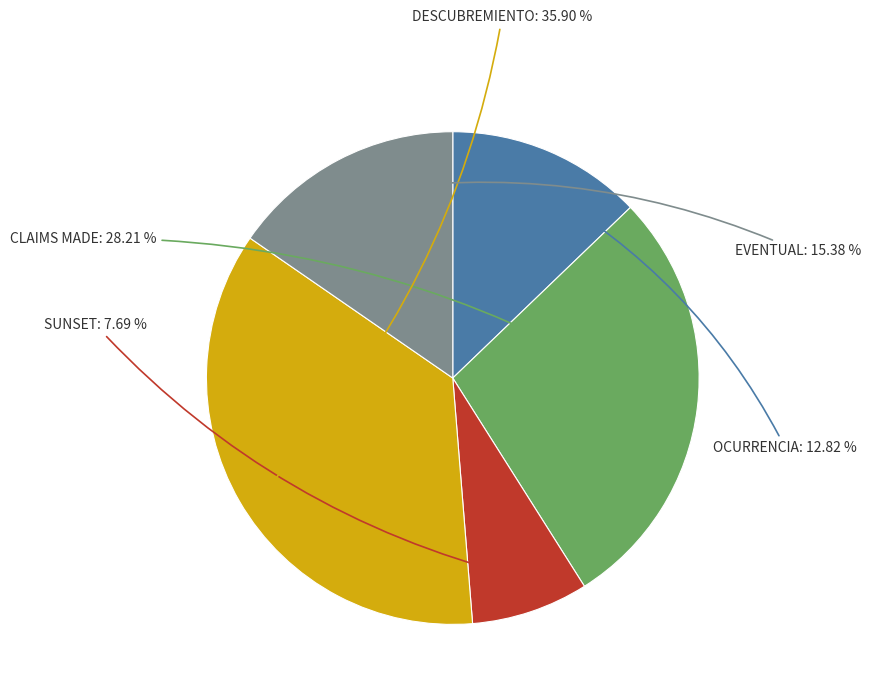

Is there a majority slice in this chart?

No